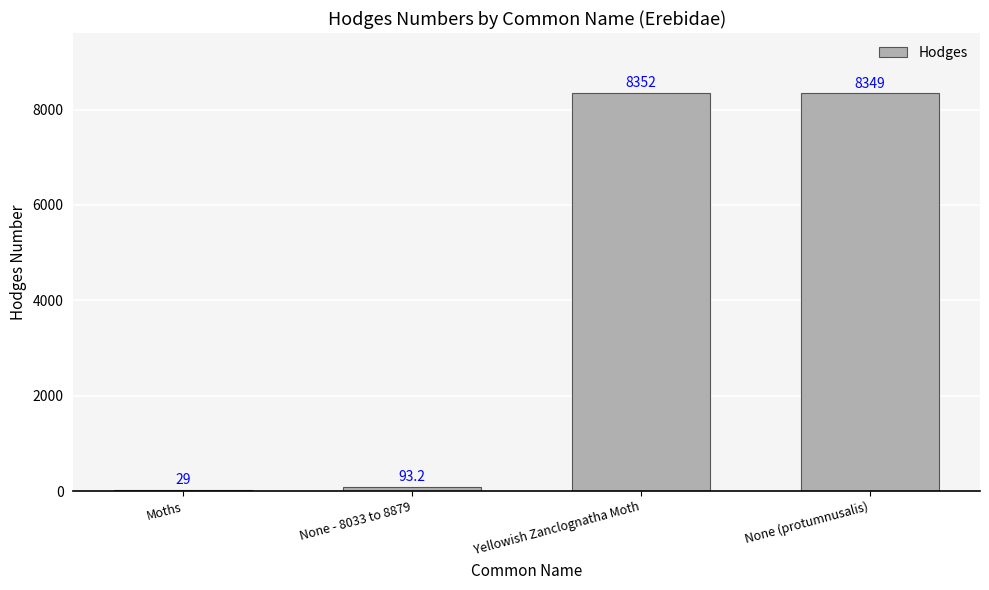

How many bars are there in total?

4